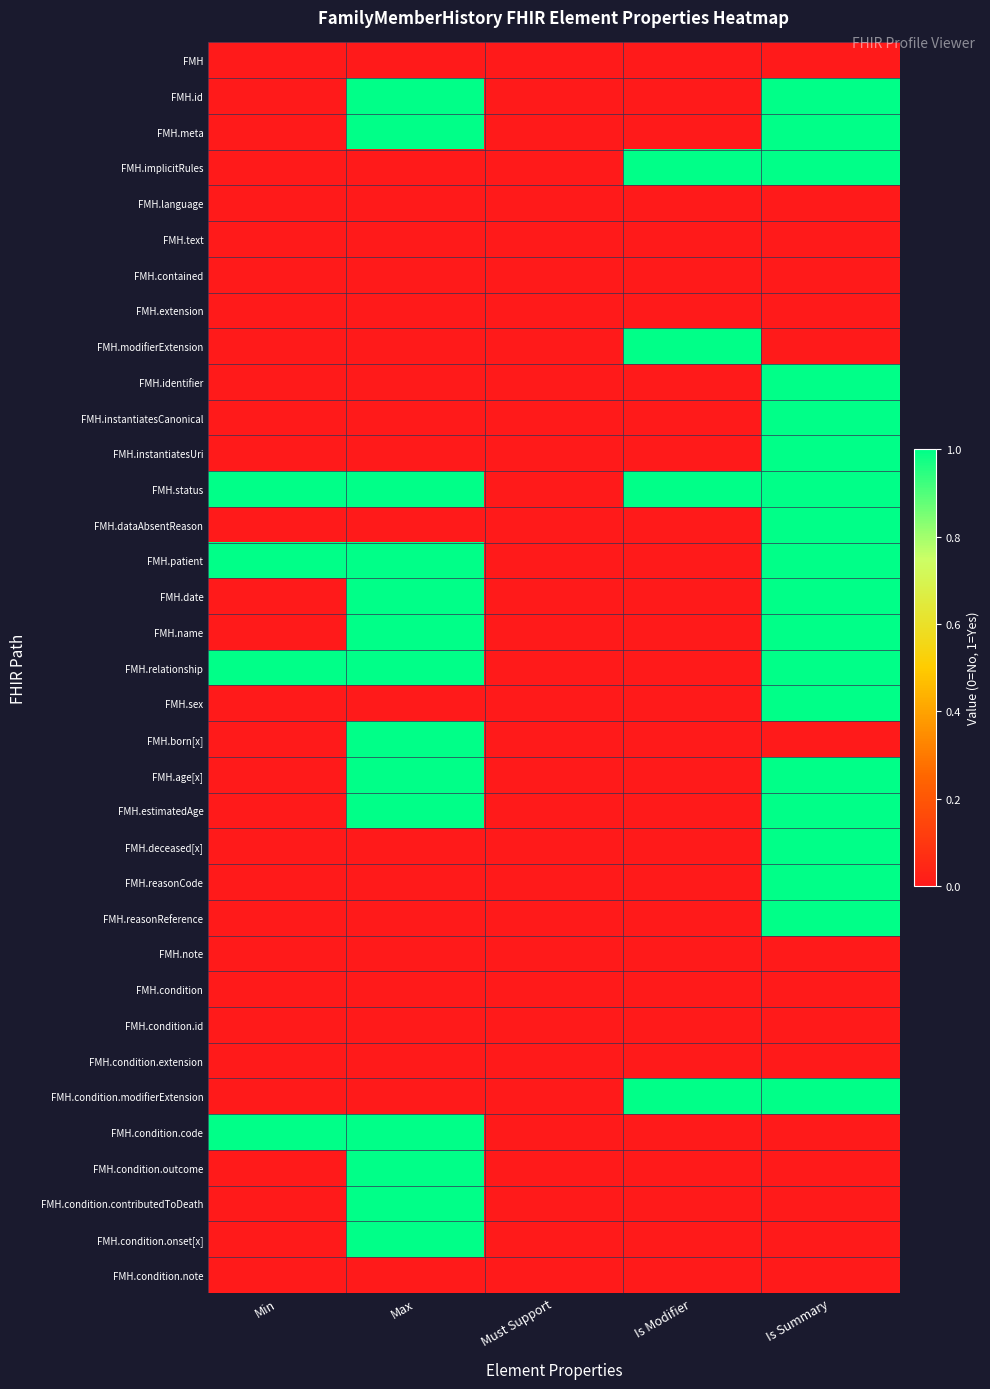

Reading left to right, transcribe all the data shown in this chart.

FMH: Min=0	Max=0	Must Support=0	Is Modifier=0	Is Summary=0
FMH.id: Min=0	Max=1	Must Support=0	Is Modifier=0	Is Summary=1
FMH.meta: Min=0	Max=1	Must Support=0	Is Modifier=0	Is Summary=1
FMH.implicitRules: Min=0	Max=0	Must Support=0	Is Modifier=1	Is Summary=1
FMH.language: Min=0	Max=0	Must Support=0	Is Modifier=0	Is Summary=0
FMH.text: Min=0	Max=0	Must Support=0	Is Modifier=0	Is Summary=0
FMH.contained: Min=0	Max=0	Must Support=0	Is Modifier=0	Is Summary=0
FMH.extension: Min=0	Max=0	Must Support=0	Is Modifier=0	Is Summary=0
FMH.modifierExtension: Min=0	Max=0	Must Support=0	Is Modifier=1	Is Summary=0
FMH.identifier: Min=0	Max=0	Must Support=0	Is Modifier=0	Is Summary=1
FMH.instantiatesCanonical: Min=0	Max=0	Must Support=0	Is Modifier=0	Is Summary=1
FMH.instantiatesUri: Min=0	Max=0	Must Support=0	Is Modifier=0	Is Summary=1
FMH.status: Min=1	Max=1	Must Support=0	Is Modifier=1	Is Summary=1
FMH.dataAbsentReason: Min=0	Max=0	Must Support=0	Is Modifier=0	Is Summary=1
FMH.patient: Min=1	Max=1	Must Support=0	Is Modifier=0	Is Summary=1
FMH.date: Min=0	Max=1	Must Support=0	Is Modifier=0	Is Summary=1
FMH.name: Min=0	Max=1	Must Support=0	Is Modifier=0	Is Summary=1
FMH.relationship: Min=1	Max=1	Must Support=0	Is Modifier=0	Is Summary=1
FMH.sex: Min=0	Max=0	Must Support=0	Is Modifier=0	Is Summary=1
FMH.born[x]: Min=0	Max=1	Must Support=0	Is Modifier=0	Is Summary=0
FMH.age[x]: Min=0	Max=1	Must Support=0	Is Modifier=0	Is Summary=1
FMH.estimatedAge: Min=0	Max=1	Must Support=0	Is Modifier=0	Is Summary=1
FMH.deceased[x]: Min=0	Max=0	Must Support=0	Is Modifier=0	Is Summary=1
FMH.reasonCode: Min=0	Max=0	Must Support=0	Is Modifier=0	Is Summary=1
FMH.reasonReference: Min=0	Max=0	Must Support=0	Is Modifier=0	Is Summary=1
FMH.note: Min=0	Max=0	Must Support=0	Is Modifier=0	Is Summary=0
FMH.condition: Min=0	Max=0	Must Support=0	Is Modifier=0	Is Summary=0
FMH.condition.id: Min=0	Max=0	Must Support=0	Is Modifier=0	Is Summary=0
FMH.condition.extension: Min=0	Max=0	Must Support=0	Is Modifier=0	Is Summary=0
FMH.condition.modifierExtension: Min=0	Max=0	Must Support=0	Is Modifier=1	Is Summary=1
FMH.condition.code: Min=1	Max=1	Must Support=0	Is Modifier=0	Is Summary=0
FMH.condition.outcome: Min=0	Max=1	Must Support=0	Is Modifier=0	Is Summary=0
FMH.condition.contributedToDeath: Min=0	Max=1	Must Support=0	Is Modifier=0	Is Summary=0
FMH.condition.onset[x]: Min=0	Max=1	Must Support=0	Is Modifier=0	Is Summary=0
FMH.condition.note: Min=0	Max=0	Must Support=0	Is Modifier=0	Is Summary=0